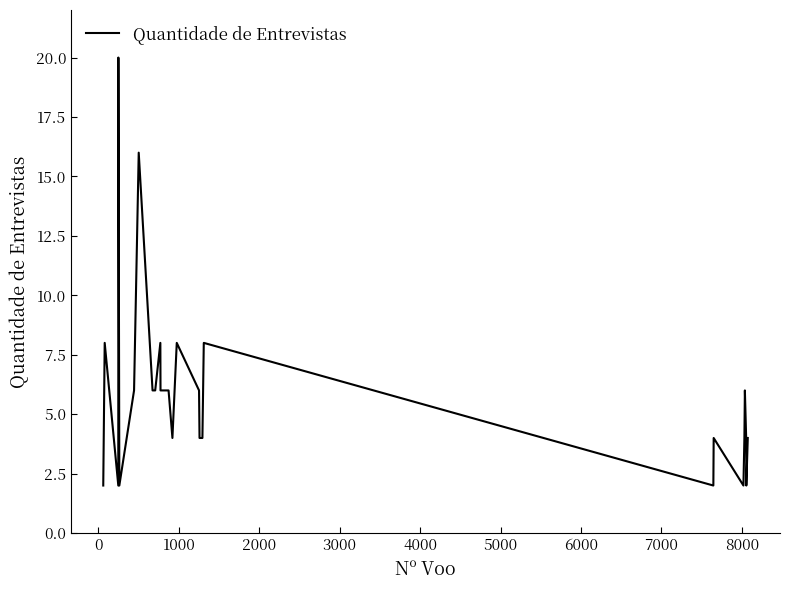

What is the difference between the second highest and minimum values?

14